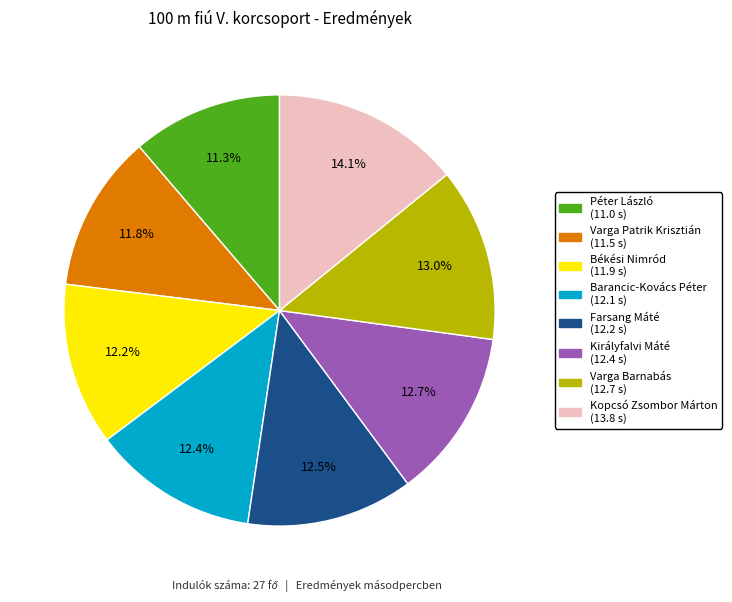

To the nearest percent, what is the combined percentage of Varga Barnabás and Barancic-Kovács Péter?

25%